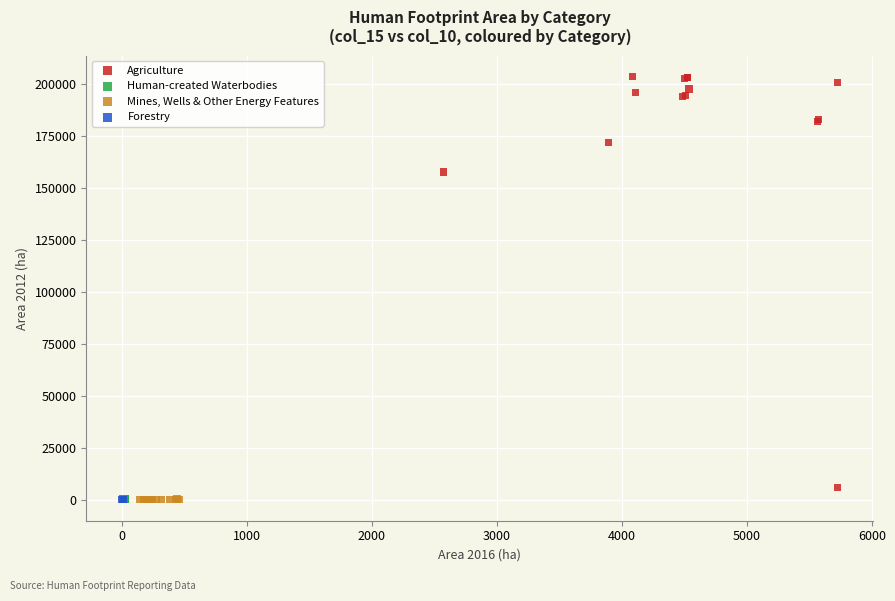

What are all the series names shown in the legend?

Agriculture, Human-created Waterbodies, Mines, Wells & Other Energy Features, Forestry